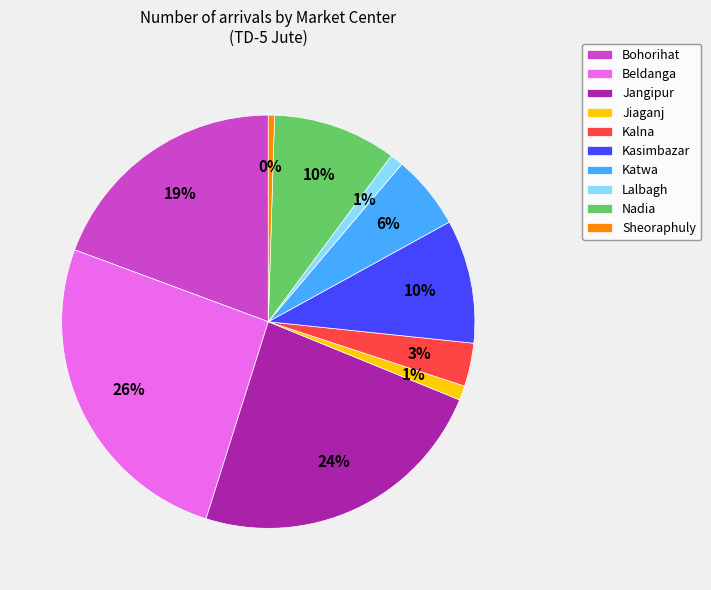

Does Kasimbazar account for over 50% of the chart?

No